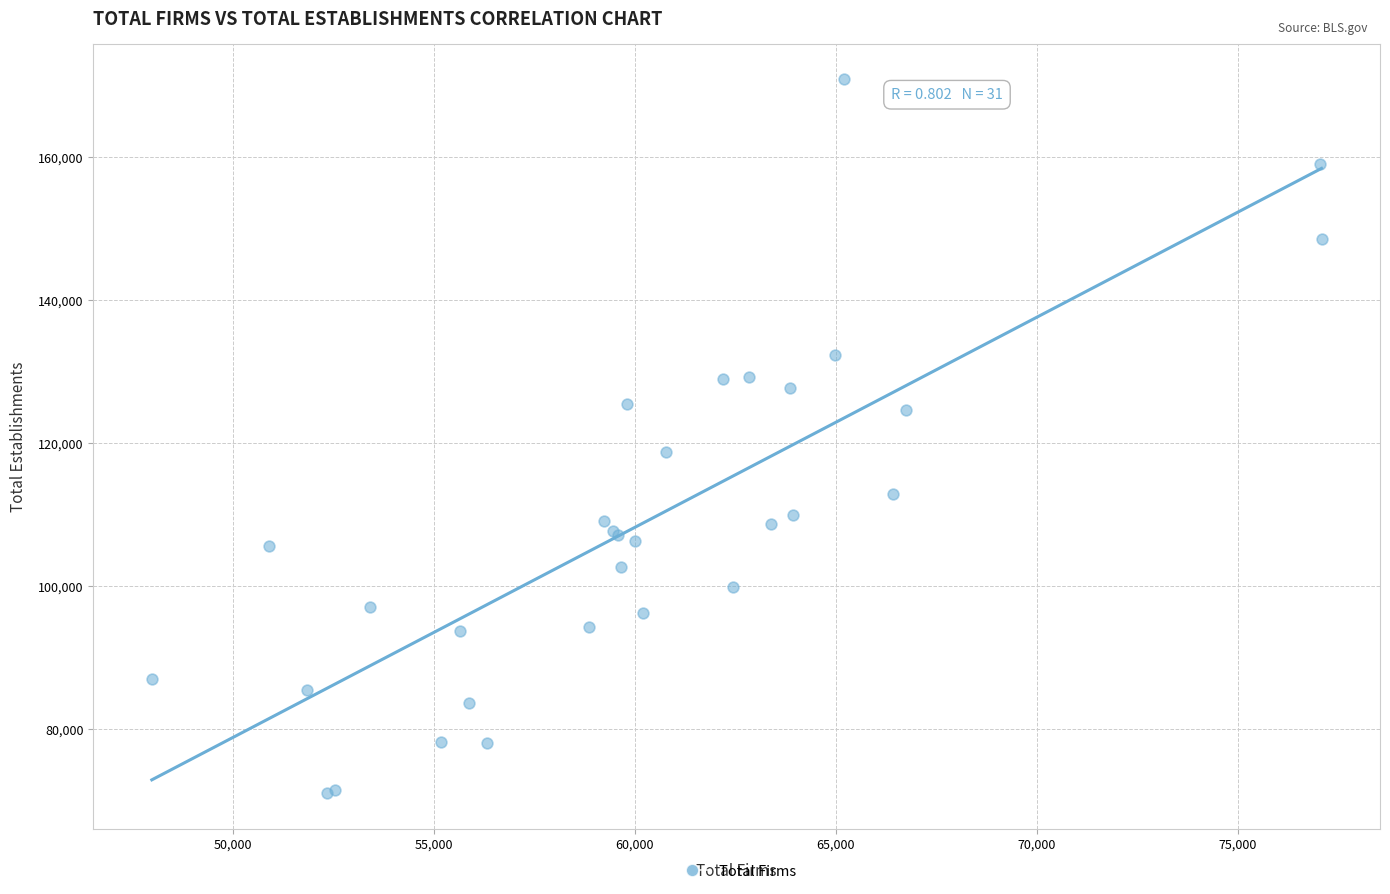

What Y value in the scatter plot is closest to 120933?

118672